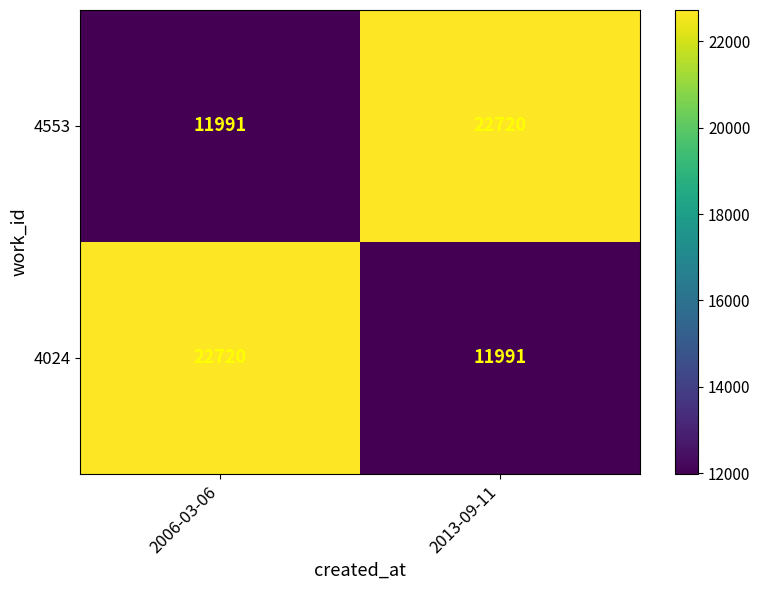

Reading right to left, list all the values displayed in this chart.

4553: 22720	11991
4024: 11991	22720